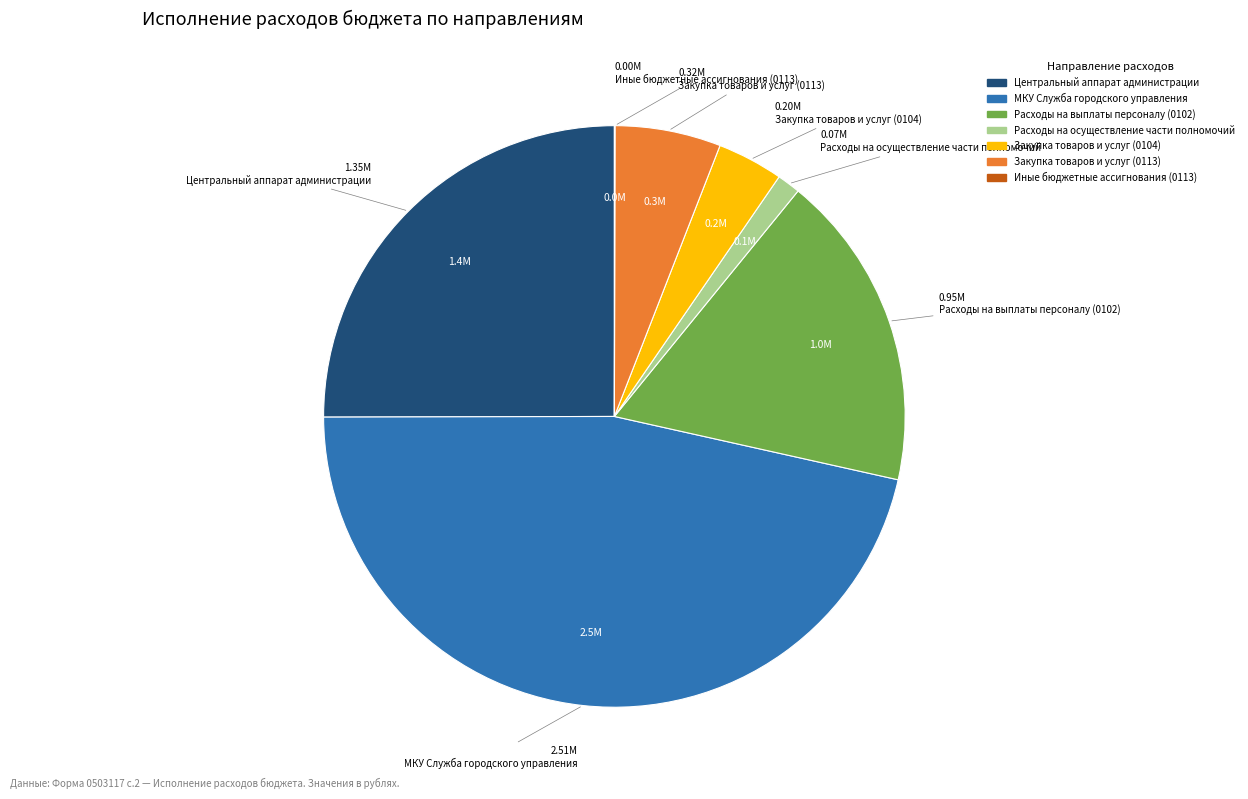

Does any single category account for the majority?

No